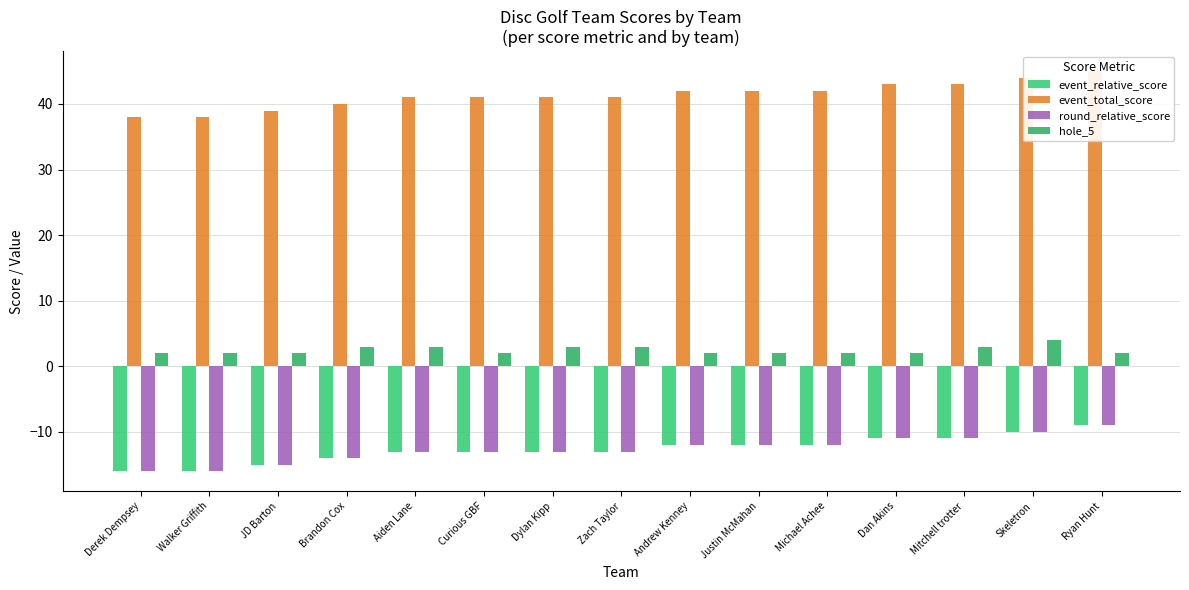

Is the value of round_relative_score at Skeletron greater than the value of event_total_score at Andrew Kenney?

No